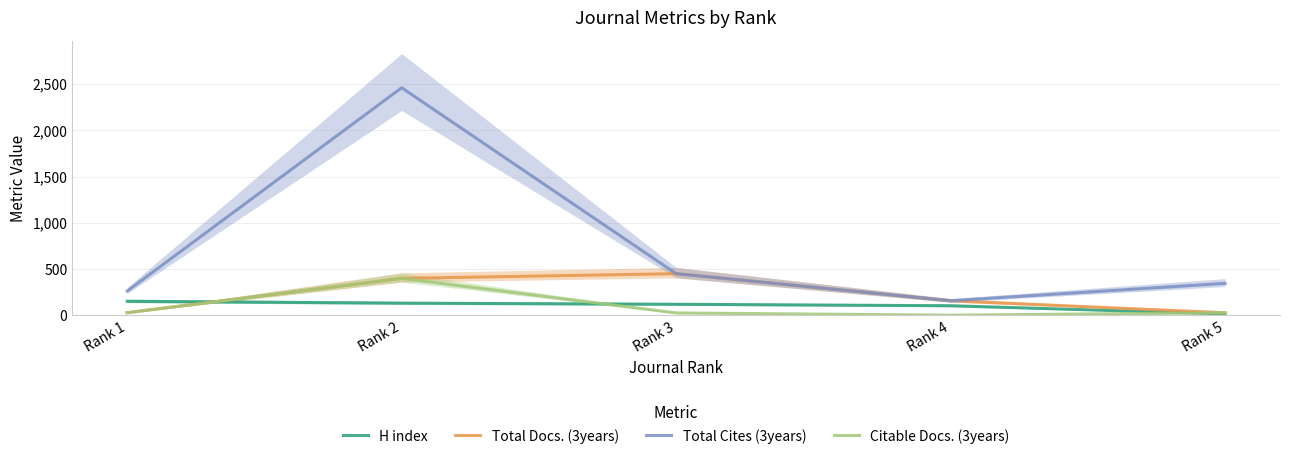

Does the chart display data point markers on the line(s)?

No